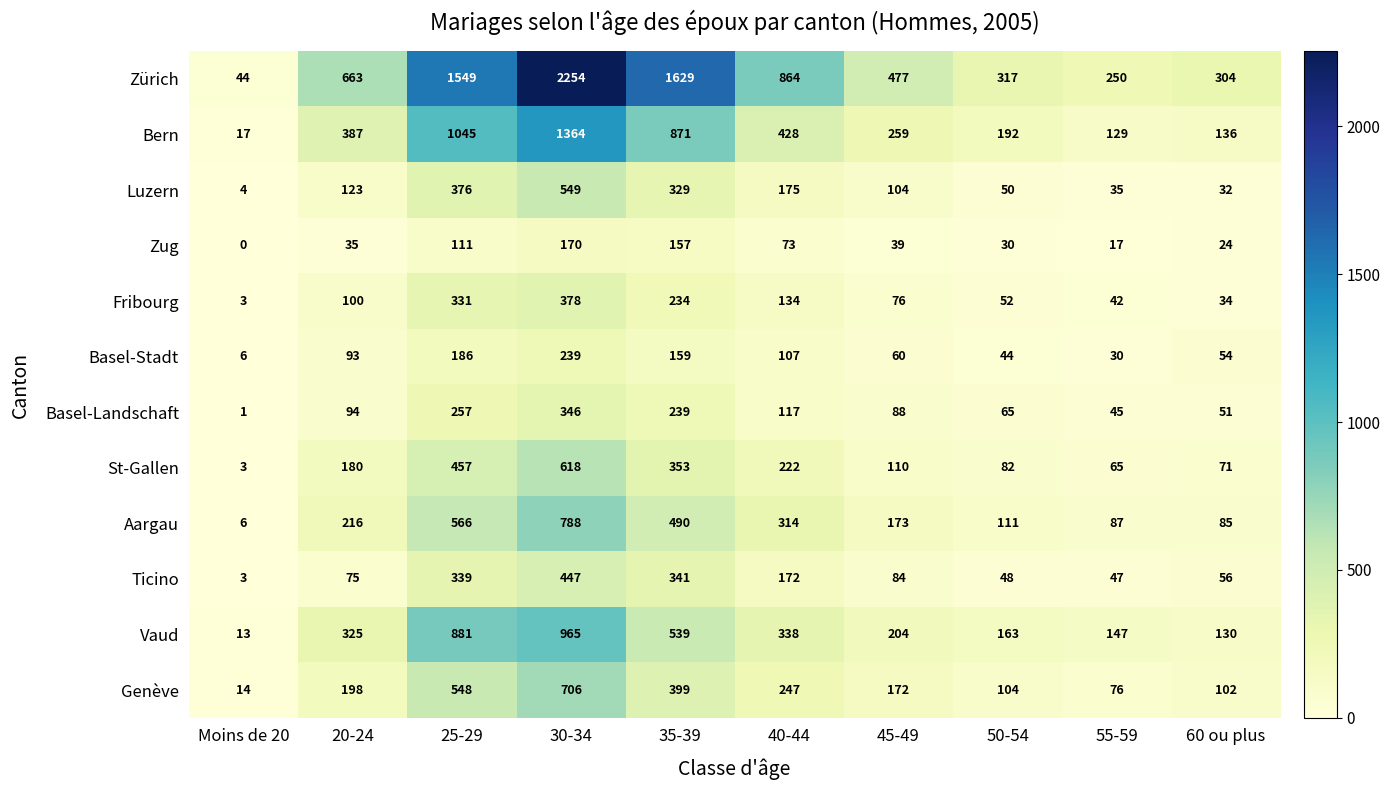

What is the minimum value for St-Gallen?

3